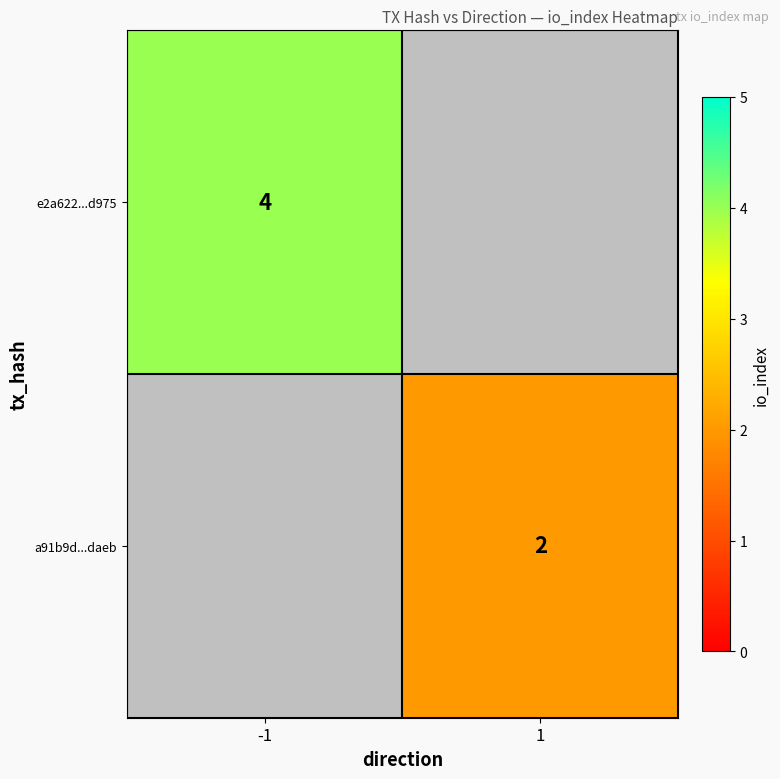

True or false: a91b9d...daeb has a value of 3 at 1.

False